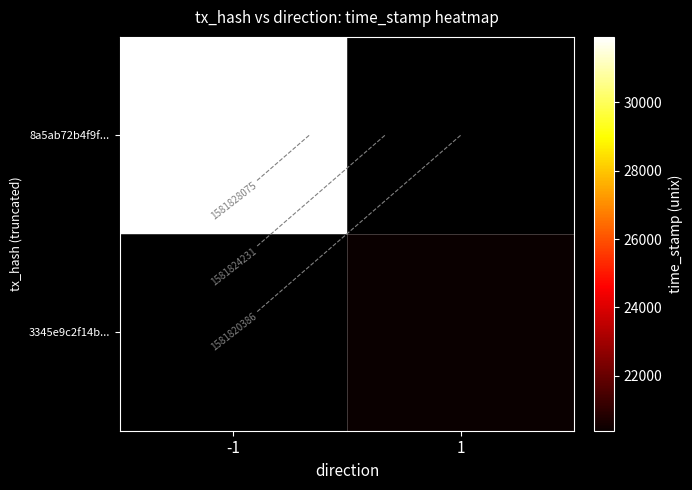

What is the minimum value for 8a5ab72b4f9f...?

1581831920.0